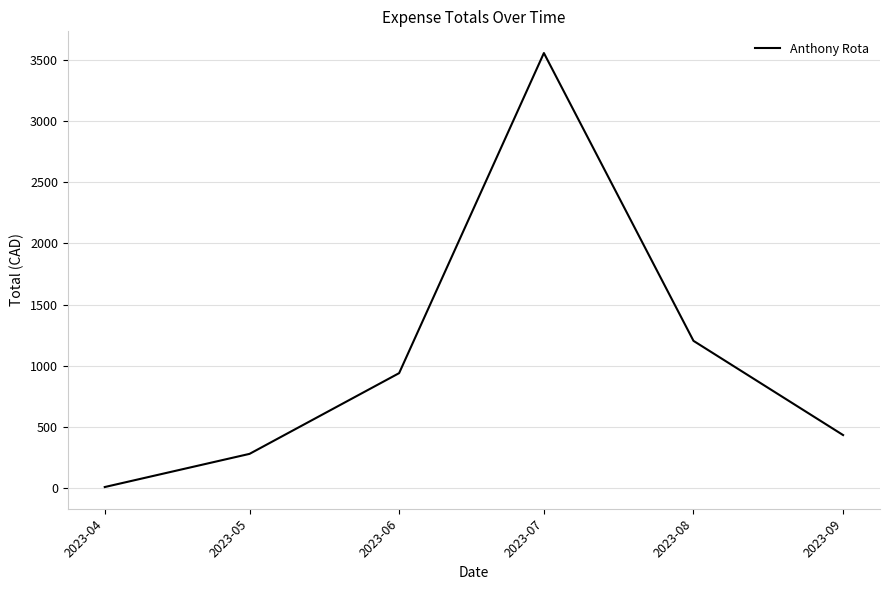

What is the change in value from 2023-04 to 2023-09?

+425.1